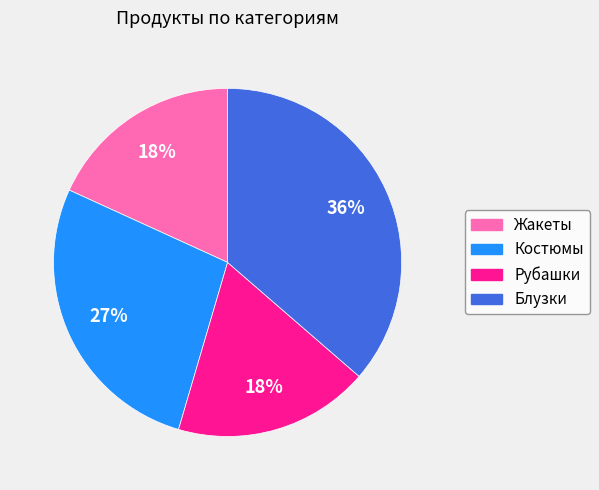

Approximately how many times larger is the value at Рубашки compared to Жакеты?

1.0